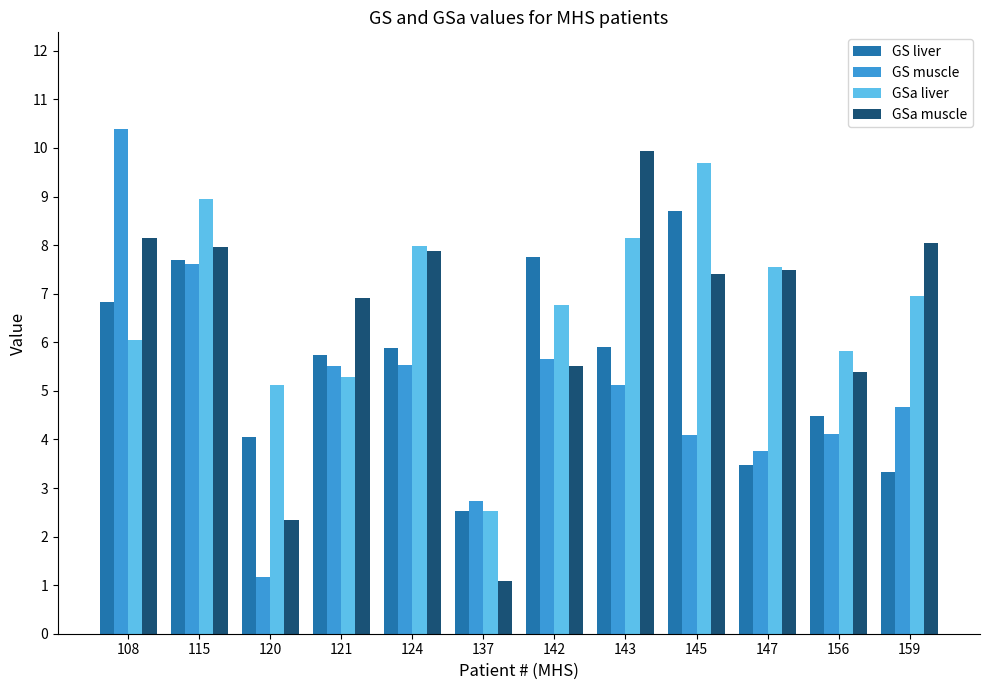

Rank the series at 142 from highest to lowest value.

GS liver, GSa liver, GS muscle, GSa muscle